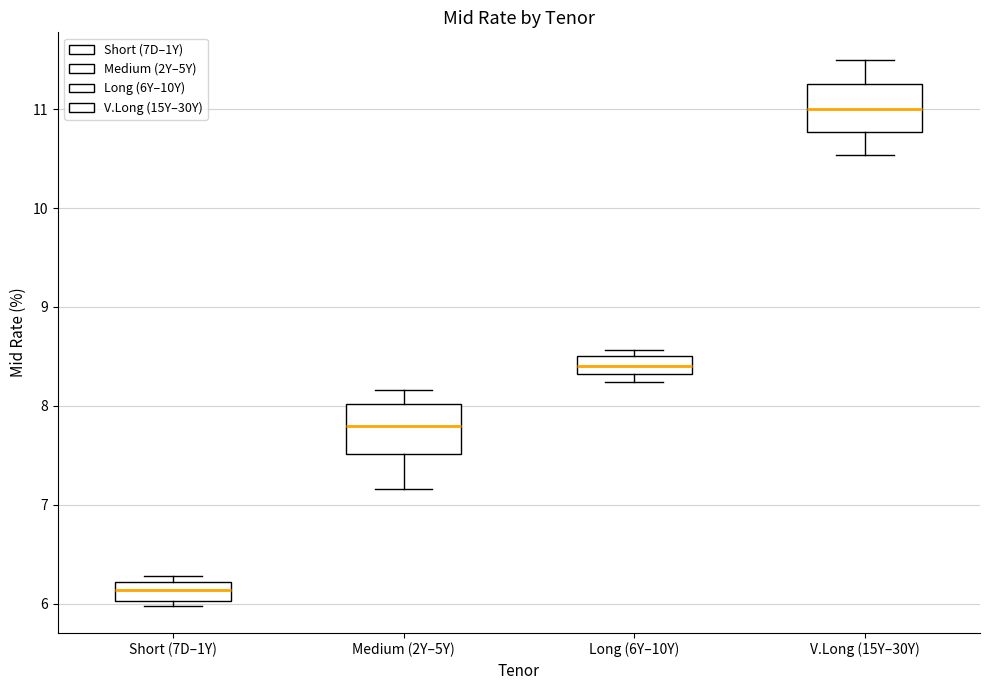

Where is the upper edge of the box for Short (7D–1Y) on the y-axis? The values are not printed on the chart, so give them approximately, as read against the axis.

6.2